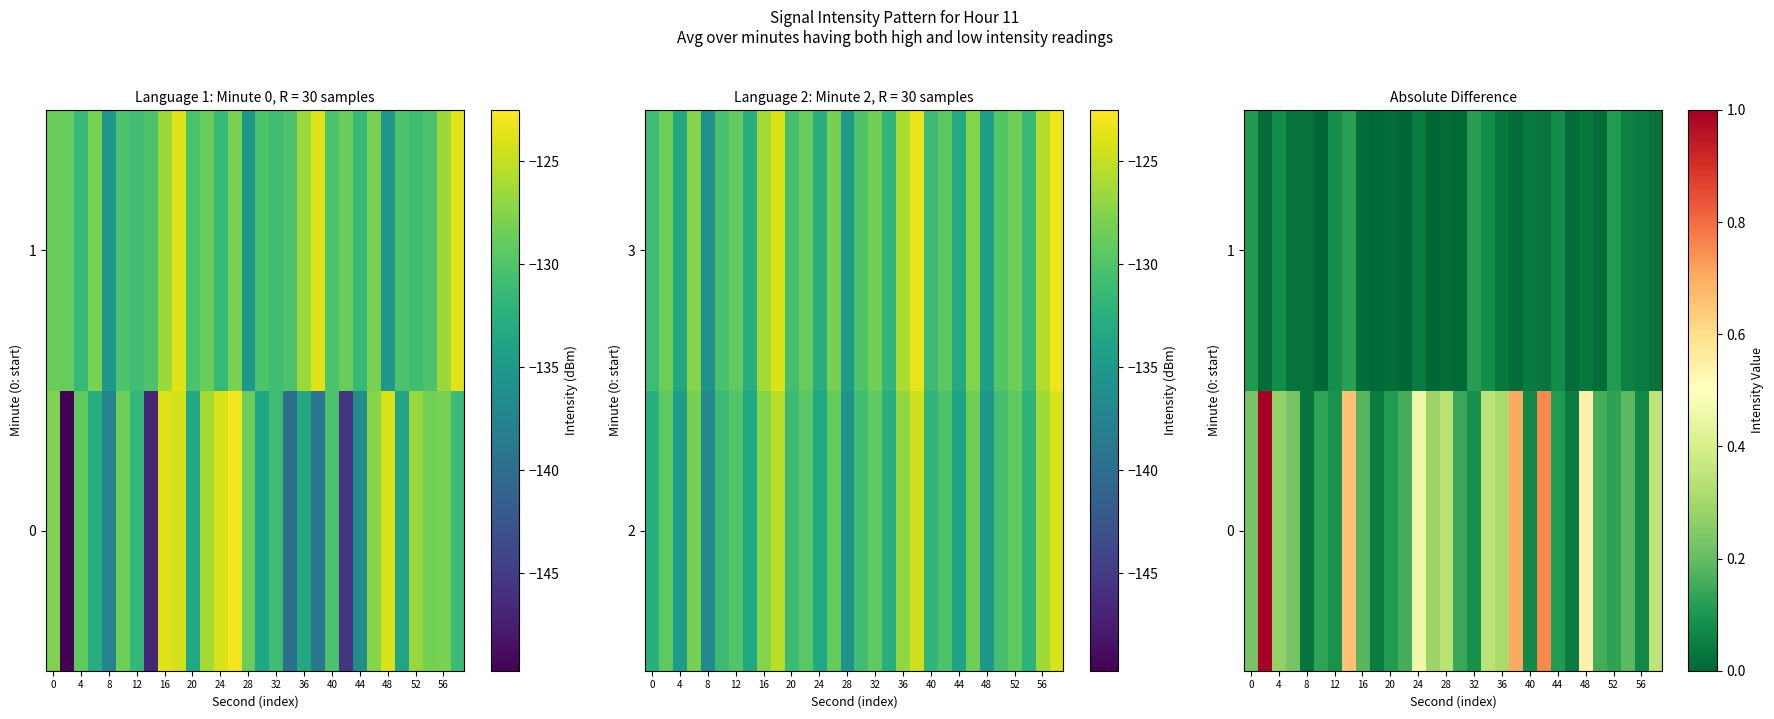

The 0 series shows 0.1 at 44. True or false?

True